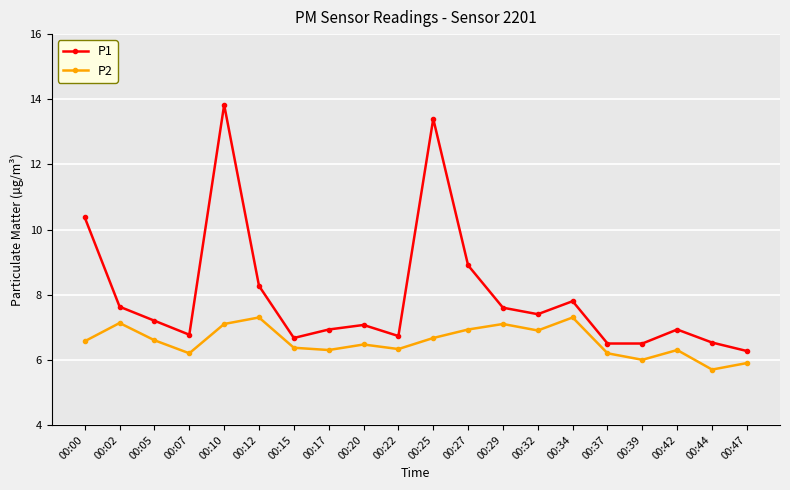

Which series has the widest spread of values?

P1